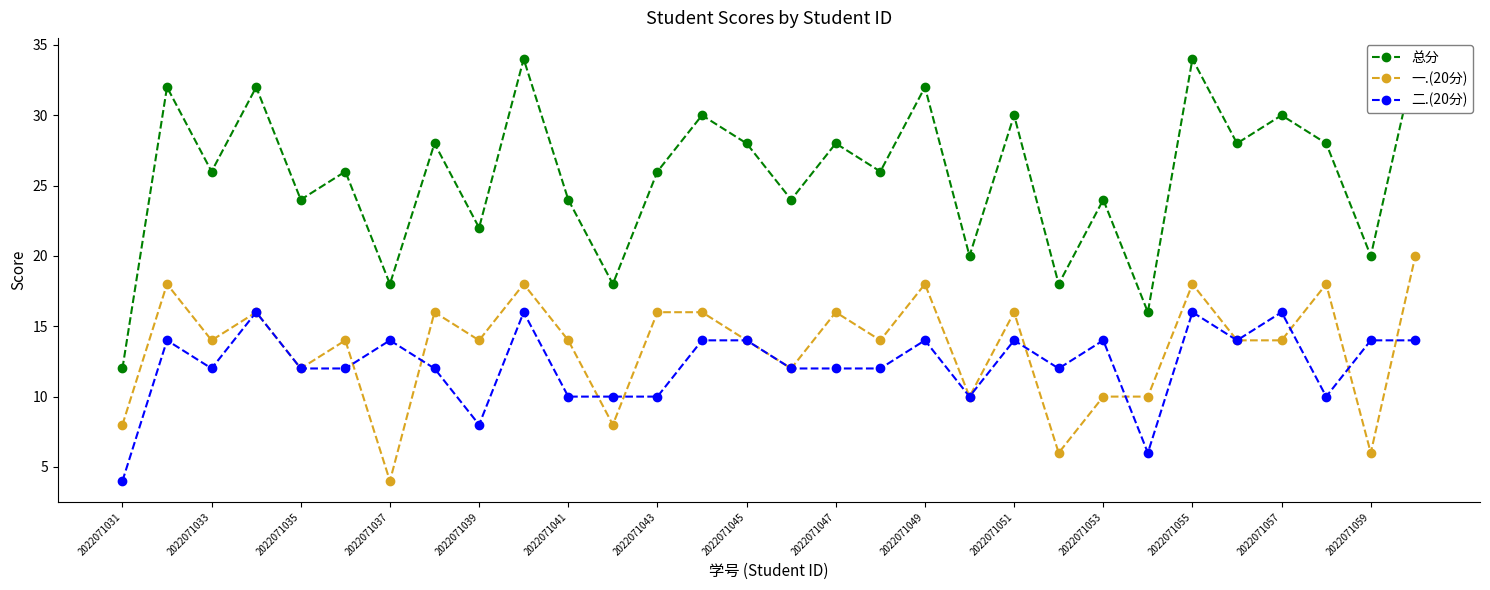

True or false: 二.(20分) has more than 1 points higher than both neighbors.

True